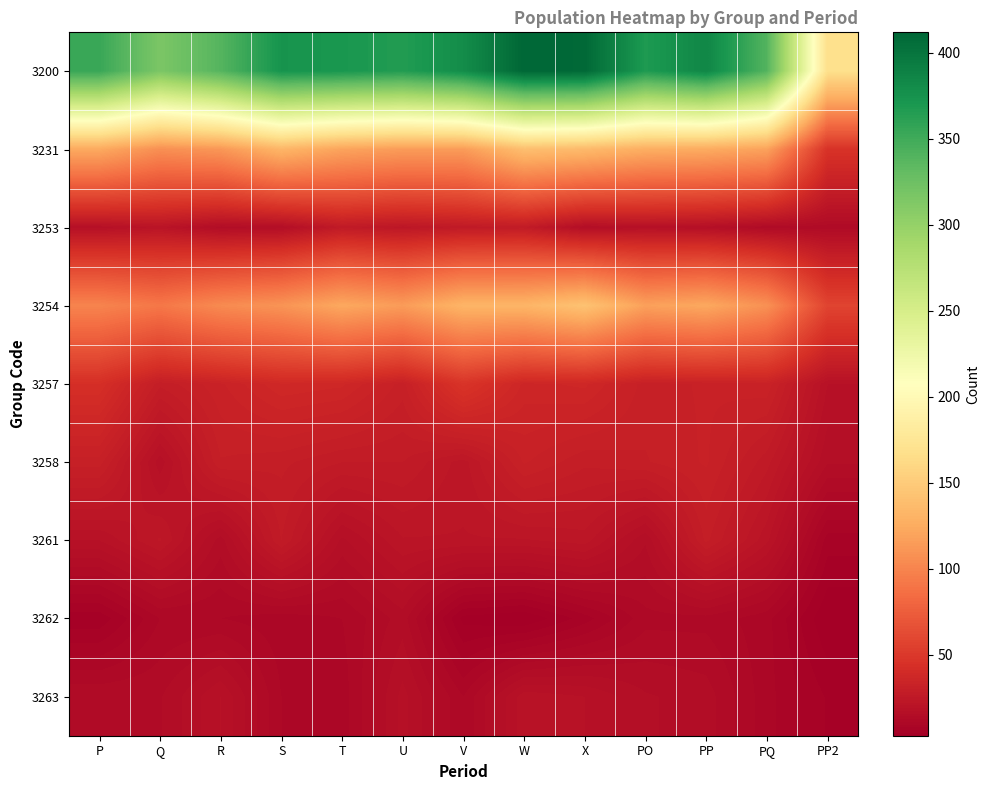

List the series in order of their peak value, highest first.

3200, 3254, 3231, 3257, 3258, 3261, 3253, 3263, 3262